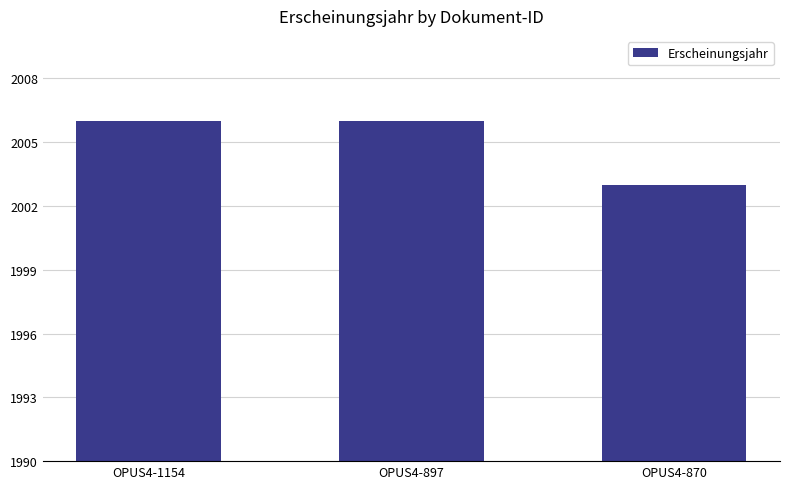

Reading left to right, what are all the values shown in this chart?

OPUS4-1154=2006	OPUS4-897=2006	OPUS4-870=2003